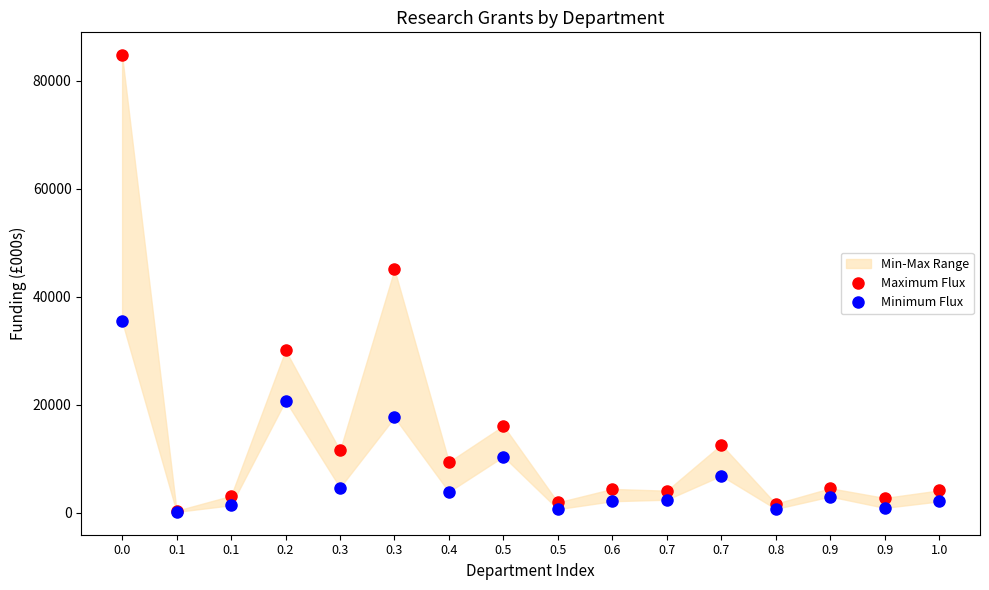

At which label is Maximum Flux closest to 42552?

0.3